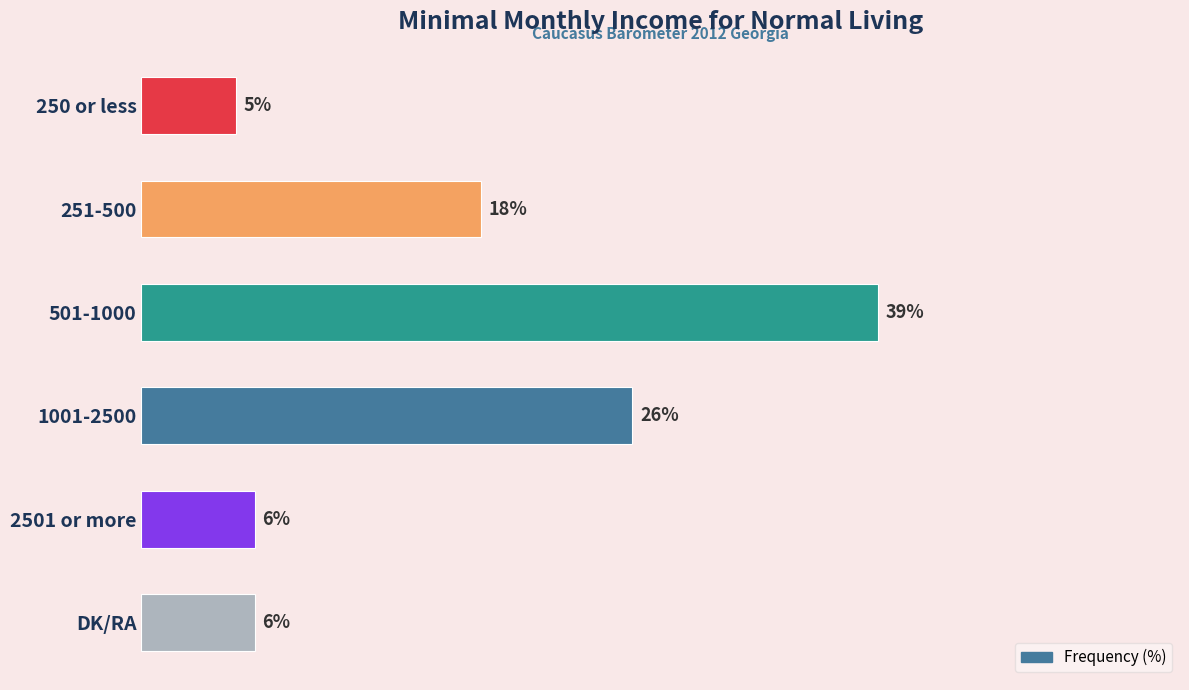

What is the label of the 4th bar from the bottom?

501-1000